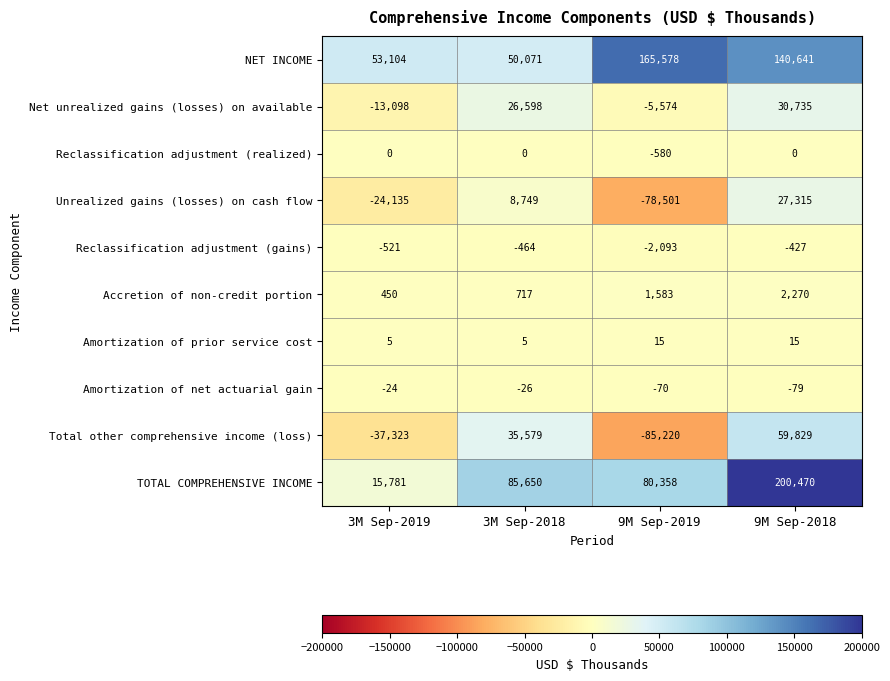

List the series in order of their peak value, lowest first.

Reclassification adjustment (gains), Amortization of net actuarial gain, Reclassification adjustment (realized), Amortization of prior service cost, Accretion of non-credit portion, Unrealized gains (losses) on cash flow, Net unrealized gains (losses) on available, Total other comprehensive income (loss), NET INCOME, TOTAL COMPREHENSIVE INCOME